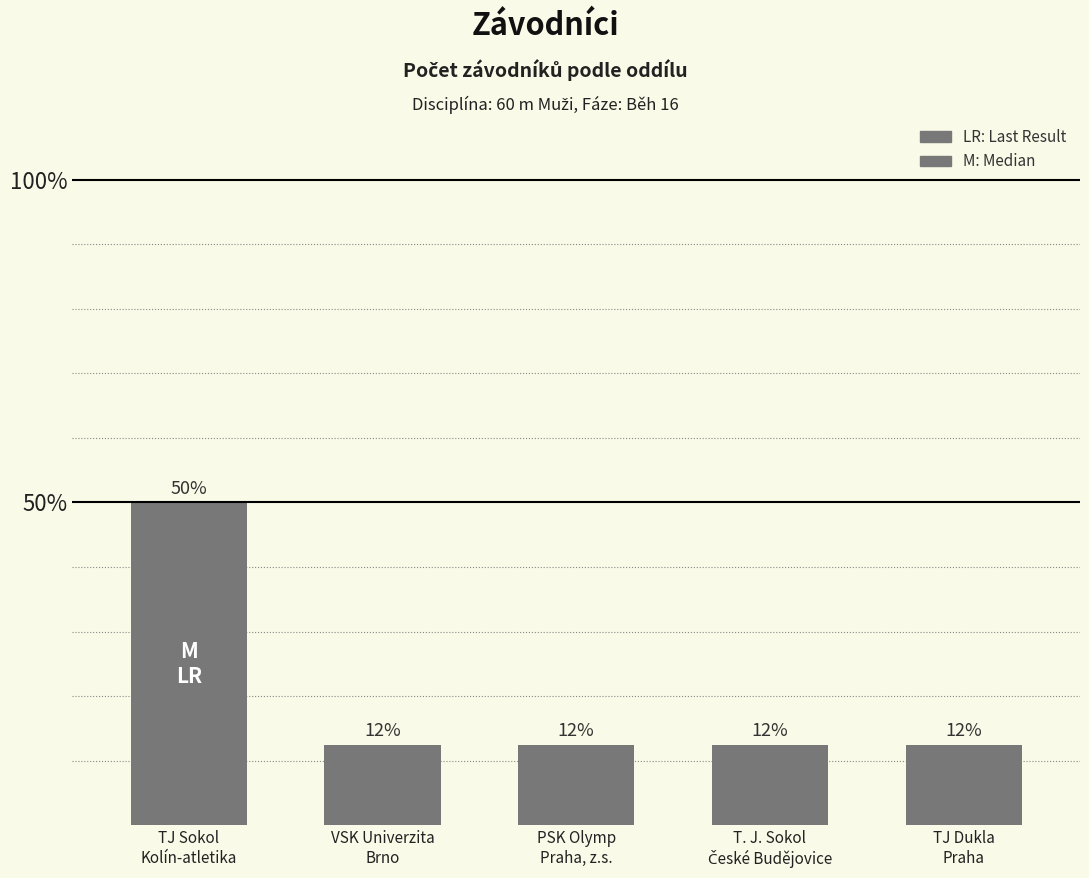

What is the approximate value at T. J. Sokol
České Budějovice?

1